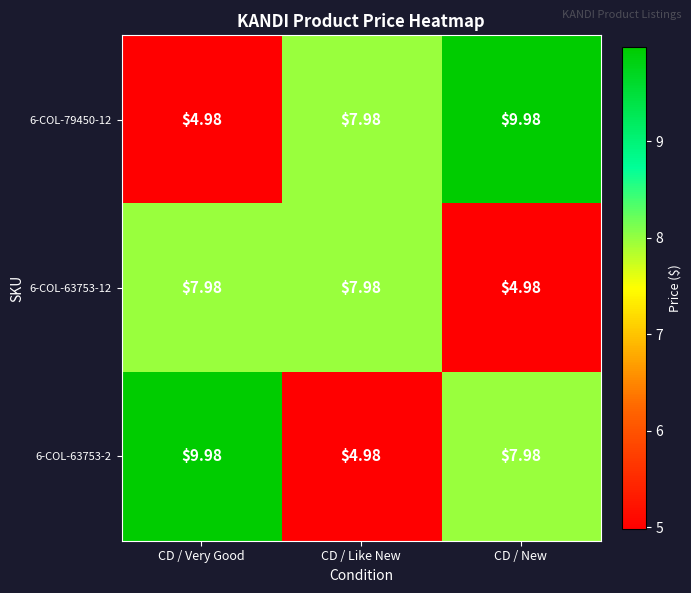

Rank the categories by 6-COL-79450-12 value from lowest to highest.

CD / Very Good, CD / Like New, CD / New